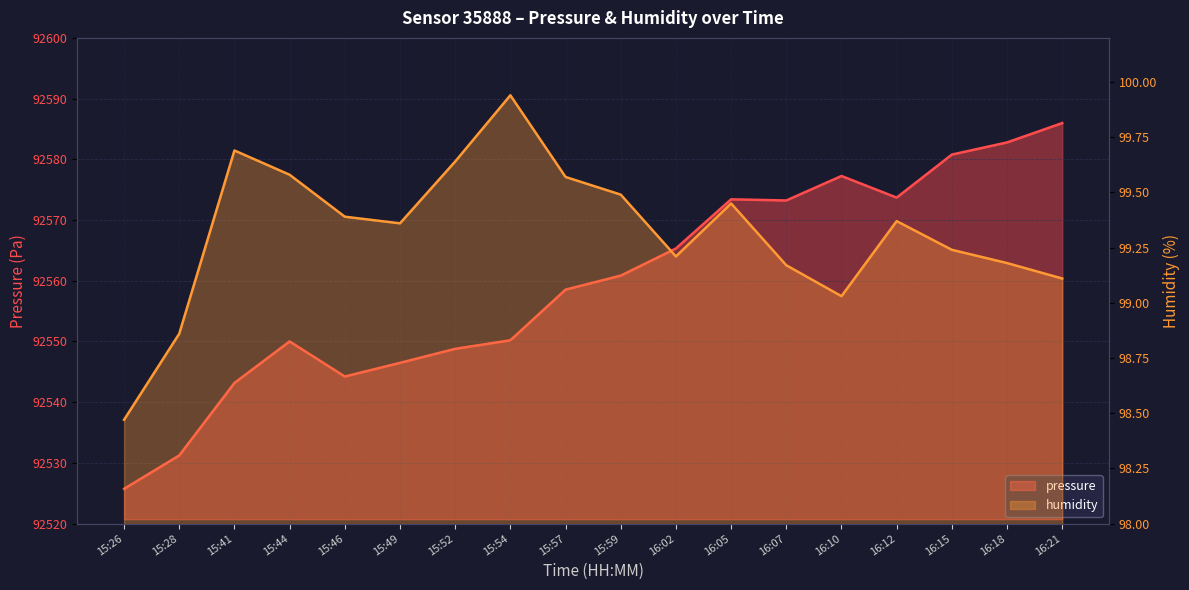

Which has a higher value, 15:26 or 15:59?

15:59